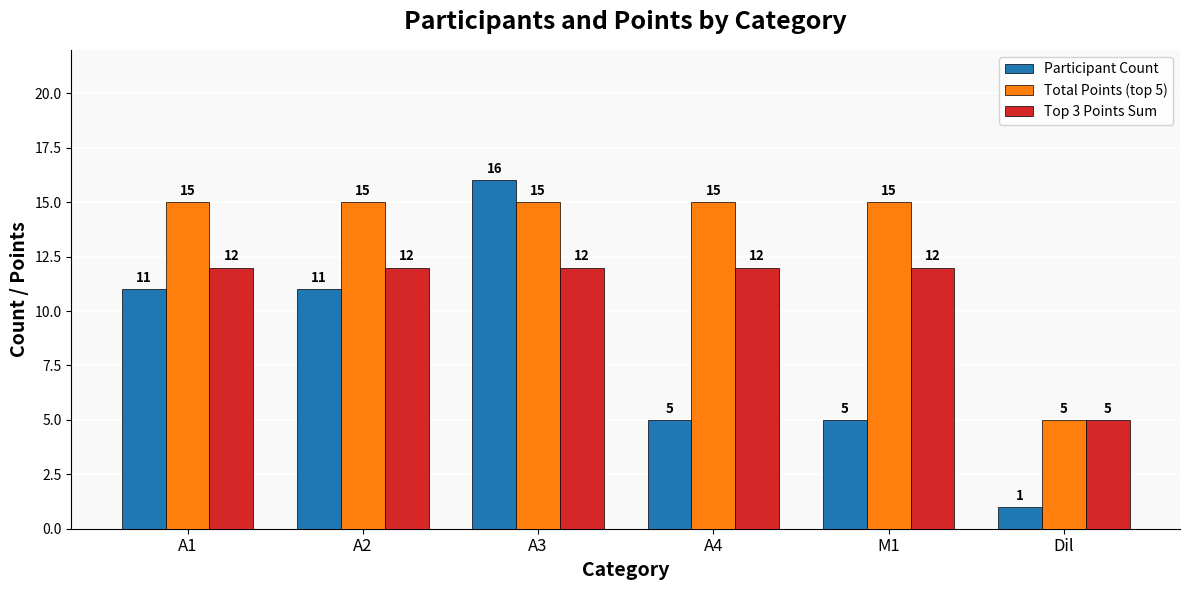

What is the minimum value shown in the chart?

1